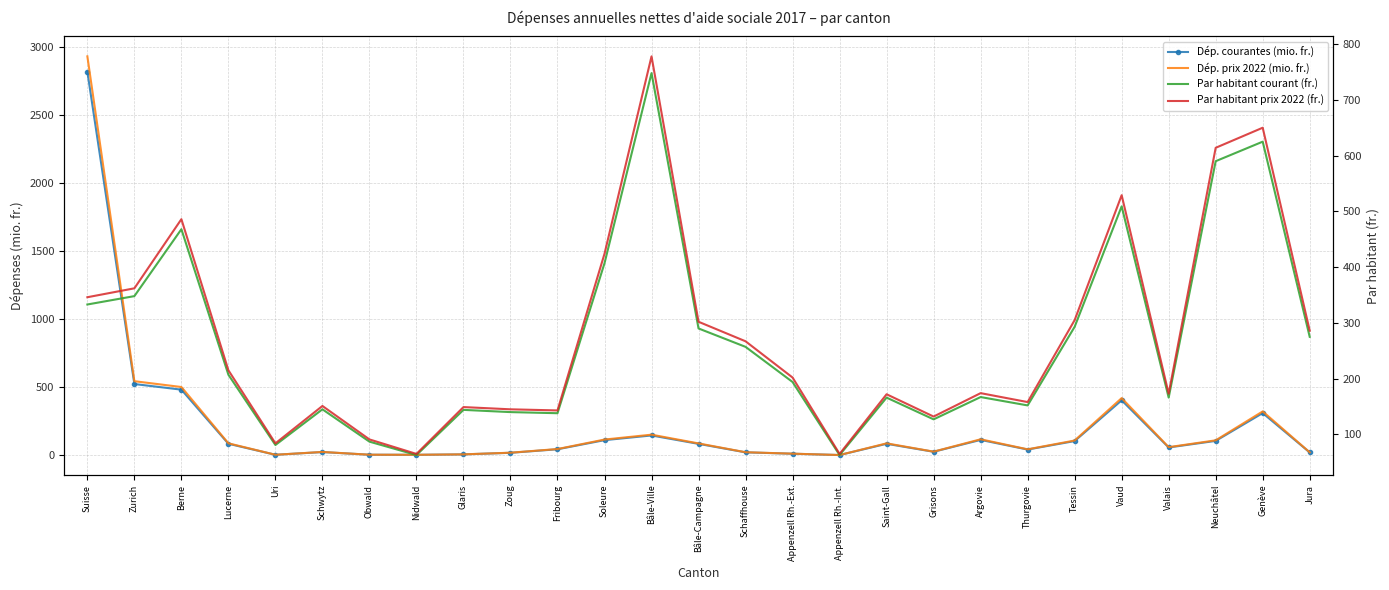

How many interior local peaks does the Par habitant courant (fr.) series have?

8